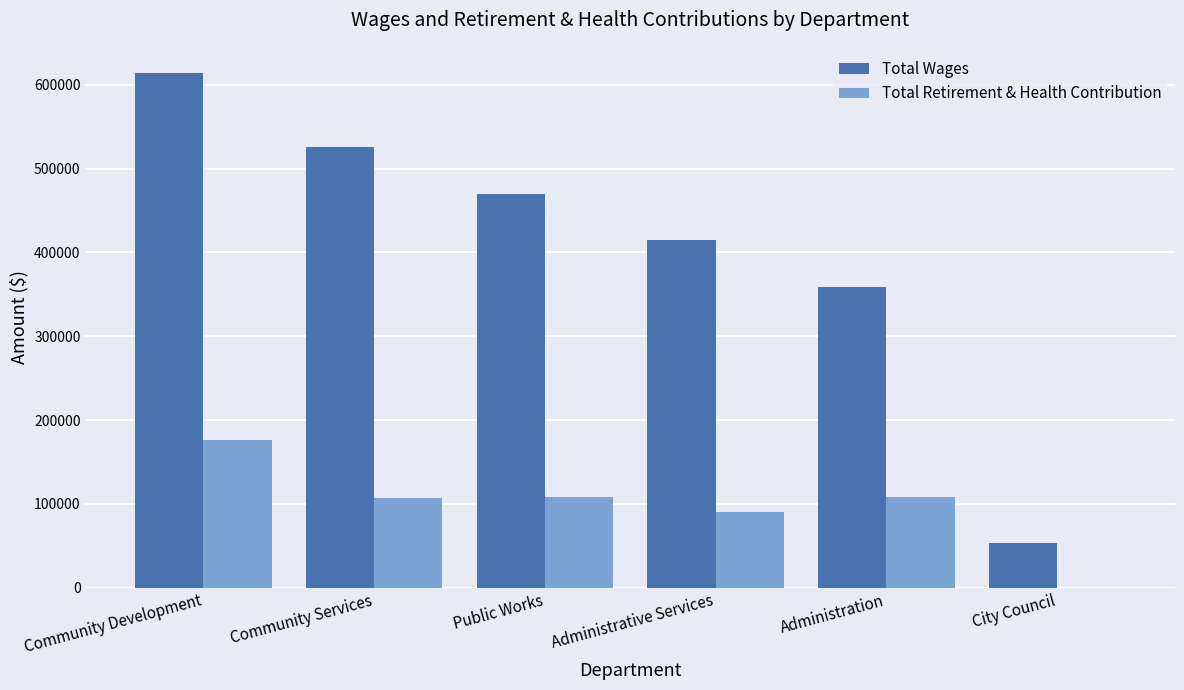

What value does the Total Wages series have at City Council, to the nearest 50?

52950